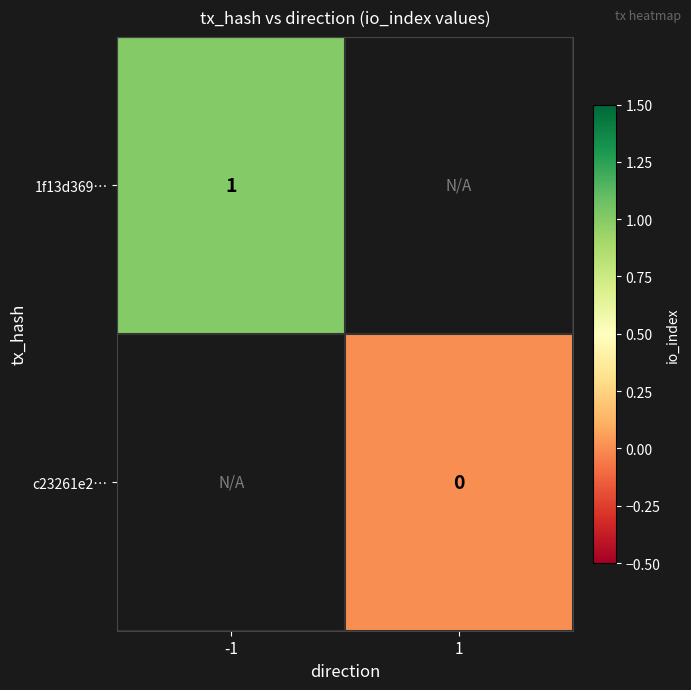

Is the value of c23261e2… at 1 greater than the value of 1f13d369… at -1?

No